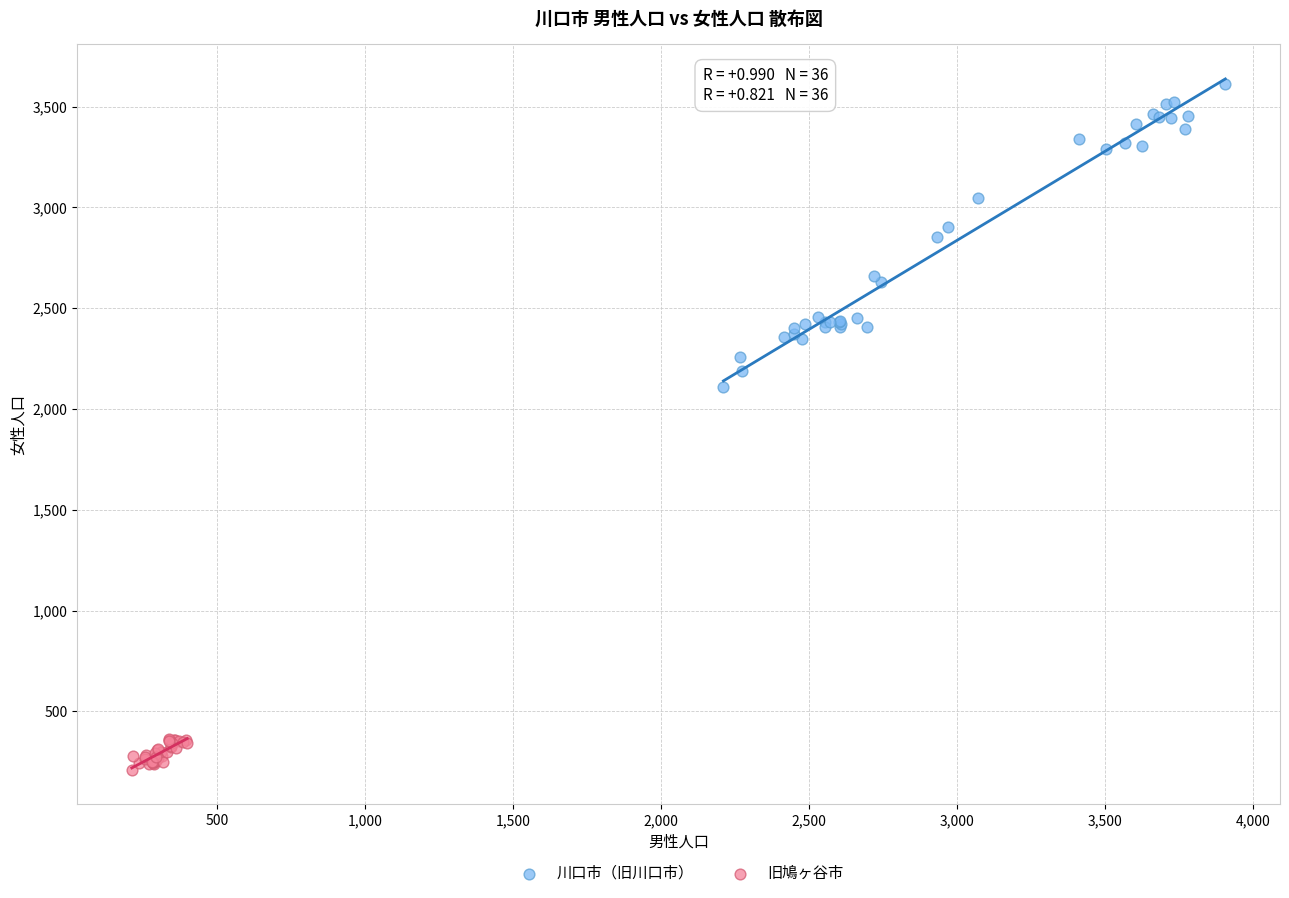

Which series reaches the minimum Y coordinate?

旧鳩ヶ谷市